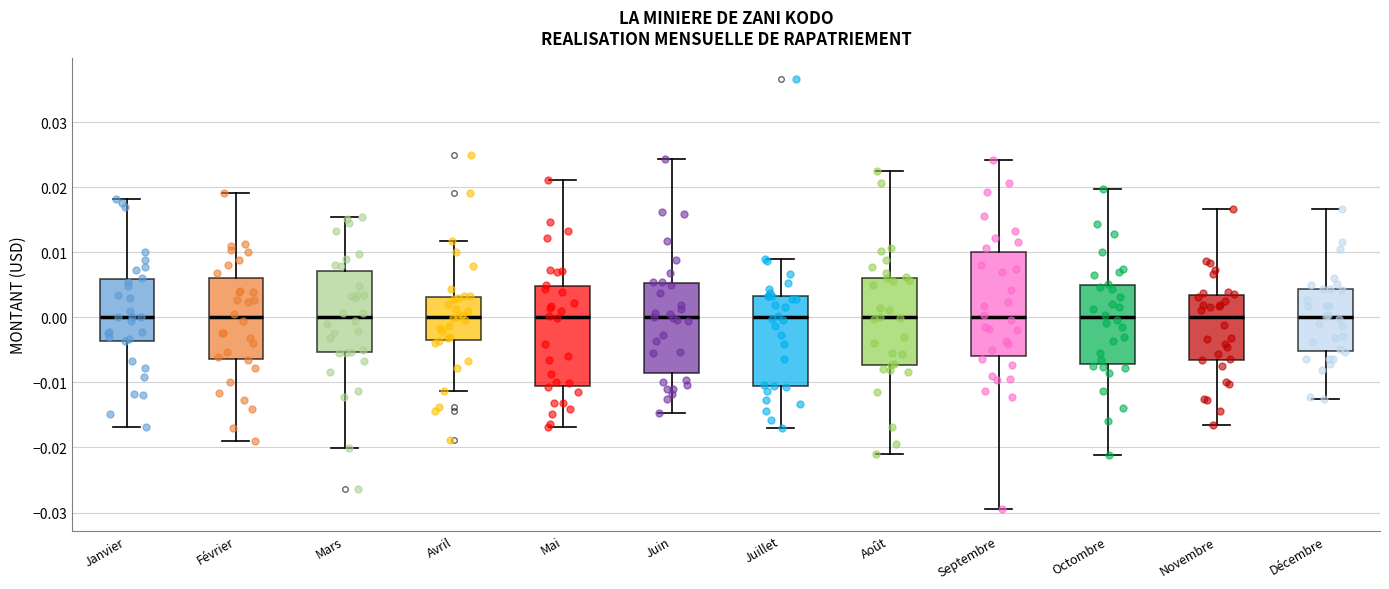

Where does the median line of the box for Janvier sit on the y-axis? The values are not printed on the chart, so give them approximately, as read against the axis.

0.000